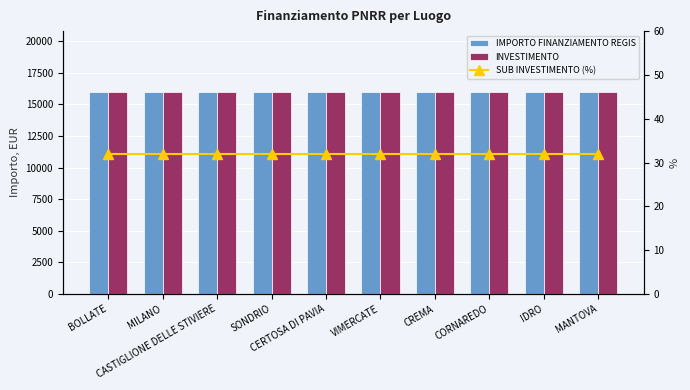

At which label is IMPORTO FINANZIAMENTO REGIS closest to 16000?

BOLLATE